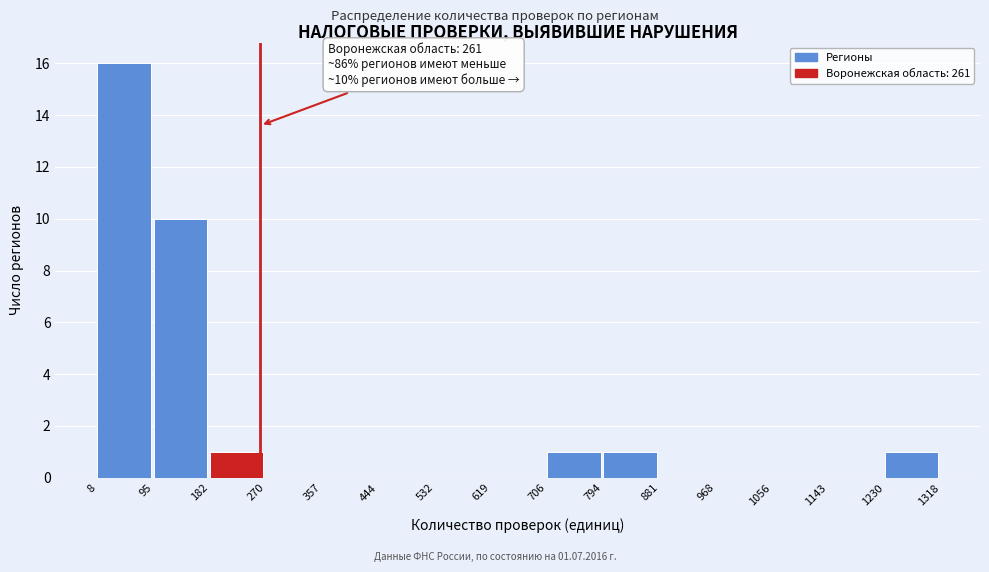

Over which range of the x-axis is the bar tallest?

8 to 95